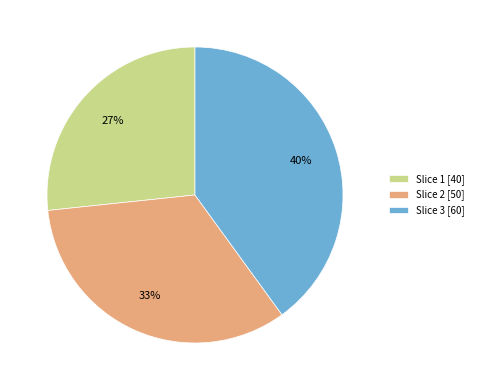

To the nearest percent, what is the average slice percentage?

33%